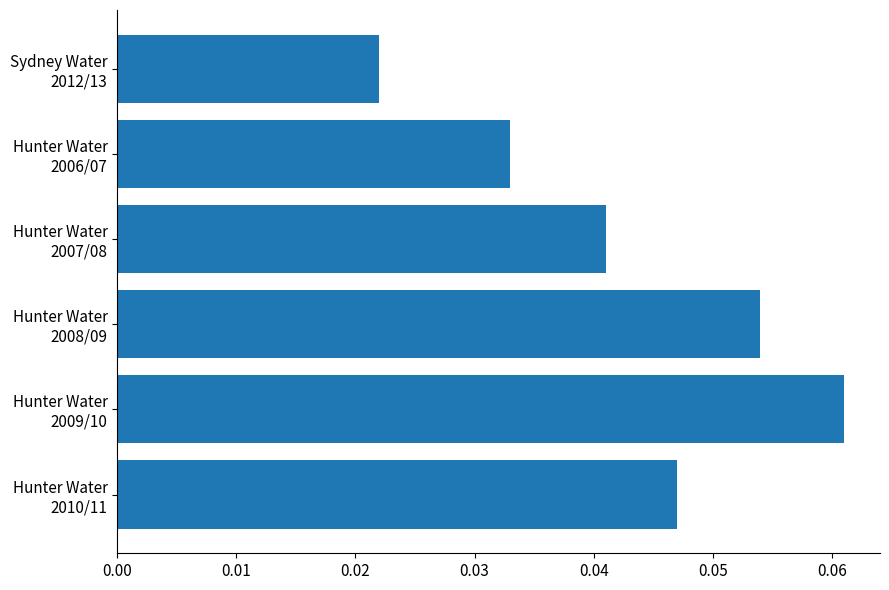

How many values are between 0 and 1?

6